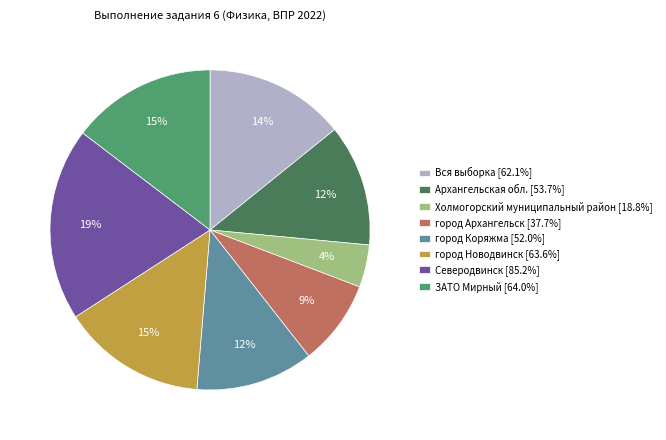

Is there any slice that represents more than half of the pie?

No